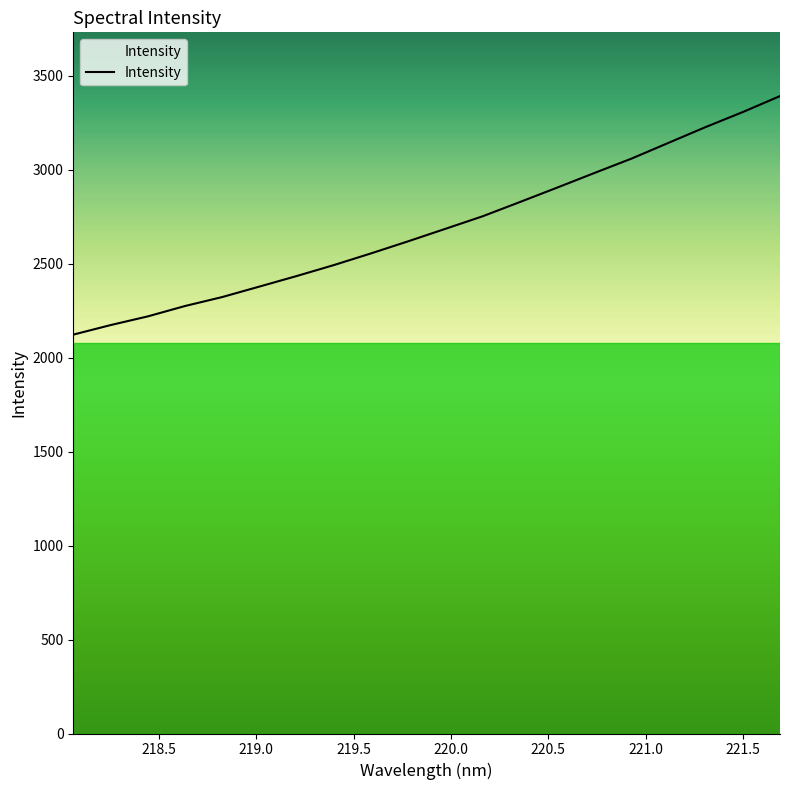

What is the minimum value shown in the chart?

2122.7